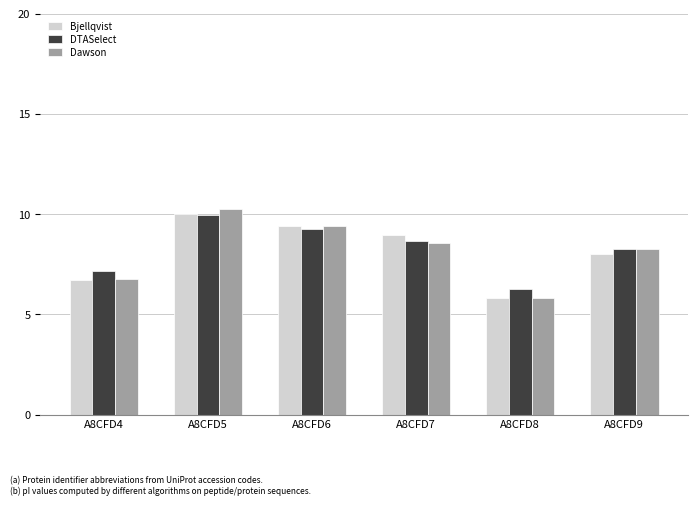

Which series changed the most between A8CFD7 and A8CFD8?

Bjellqvist